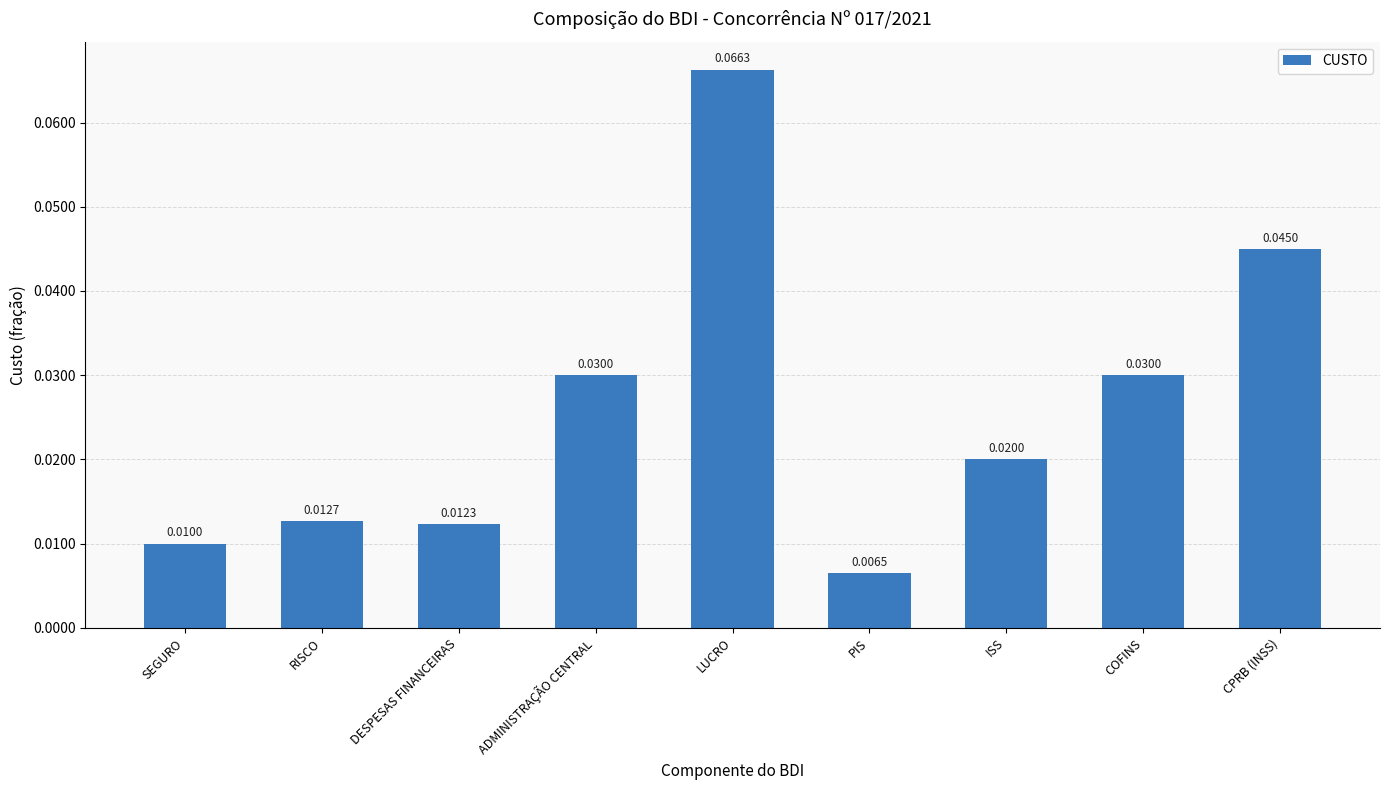

What is the label of the 1st bar from the left?

SEGURO